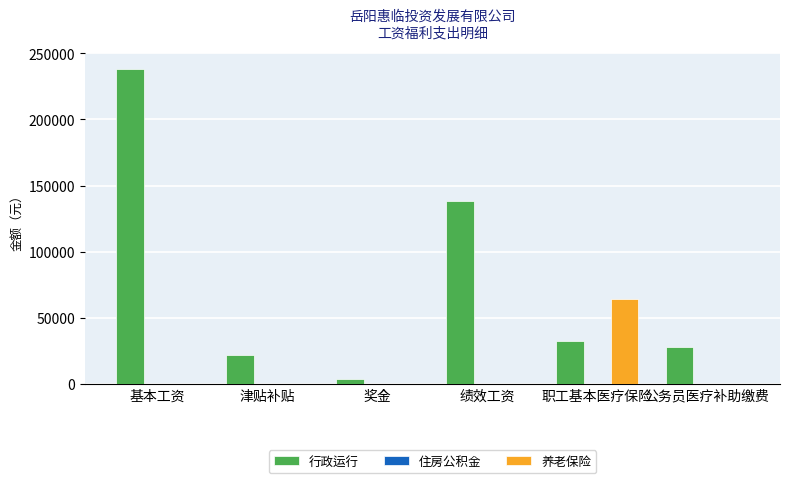

At which label does 行政运行 reach its peak?

基本工资